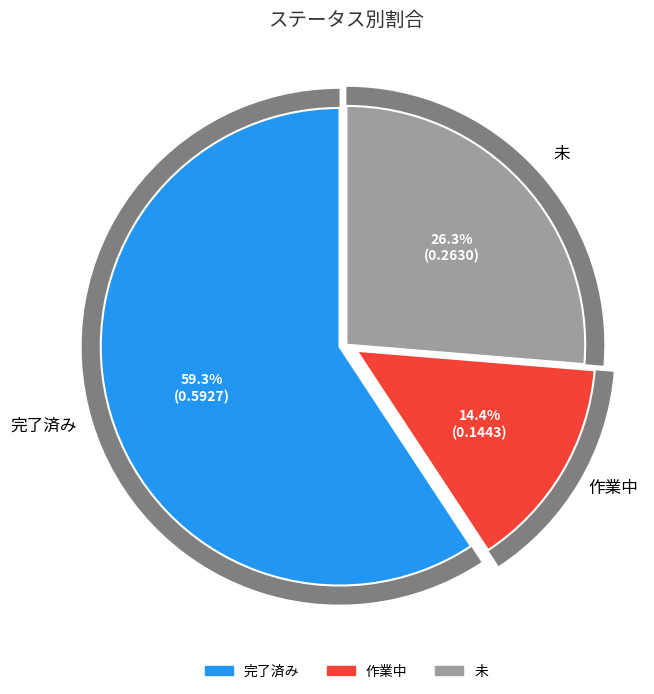

Which slice represents more than half of the pie?

完了済み